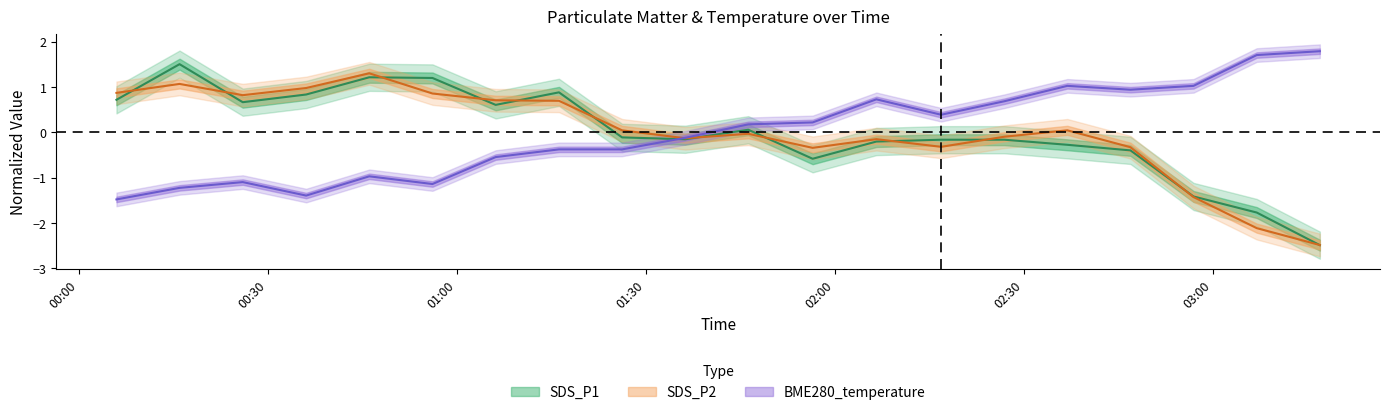

Between 2021/01/28 02:06:36 and 2021/01/28 01:26:14, which is larger?

2021/01/28 01:26:14